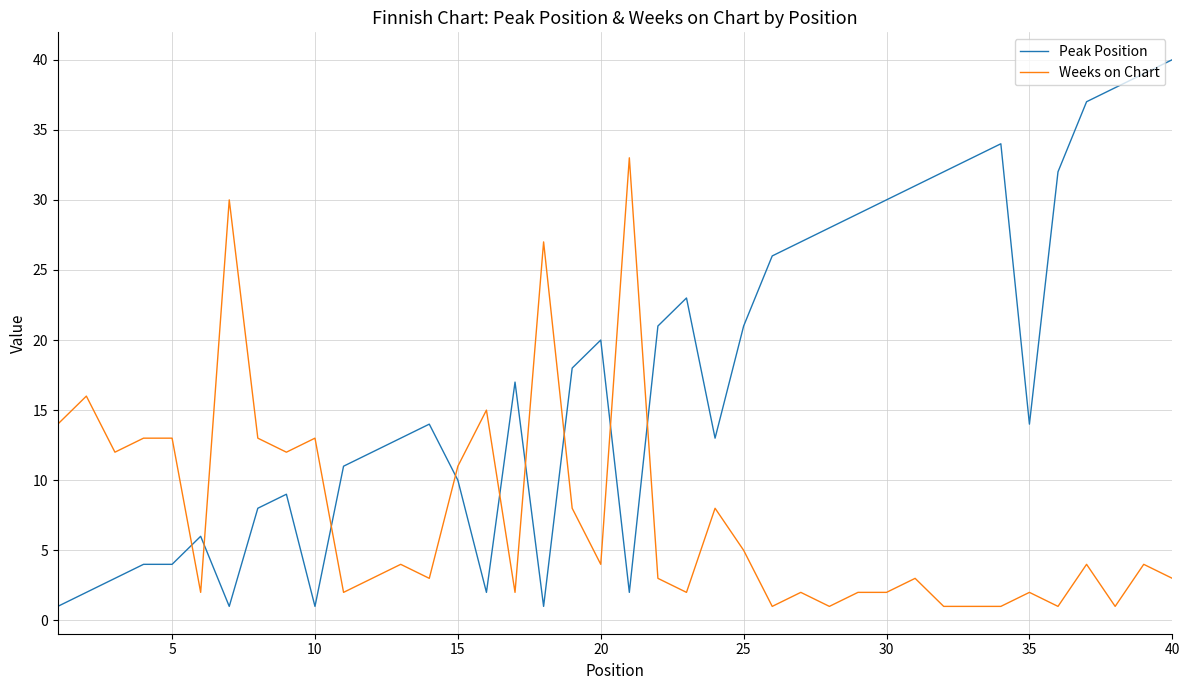

Rank the series by their maximum value, from lowest to highest.

Weeks on Chart, Peak Position